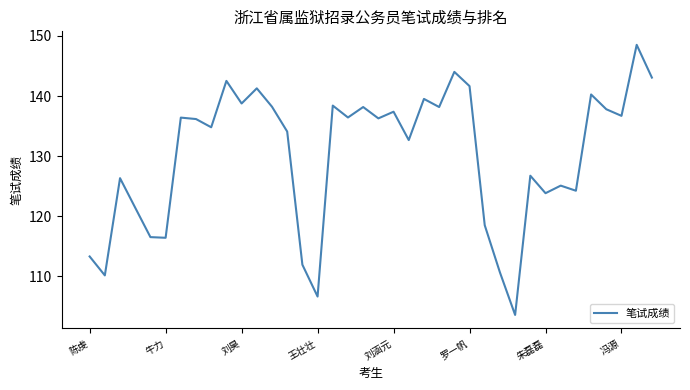

What is the minimum value shown in the chart?

103.6